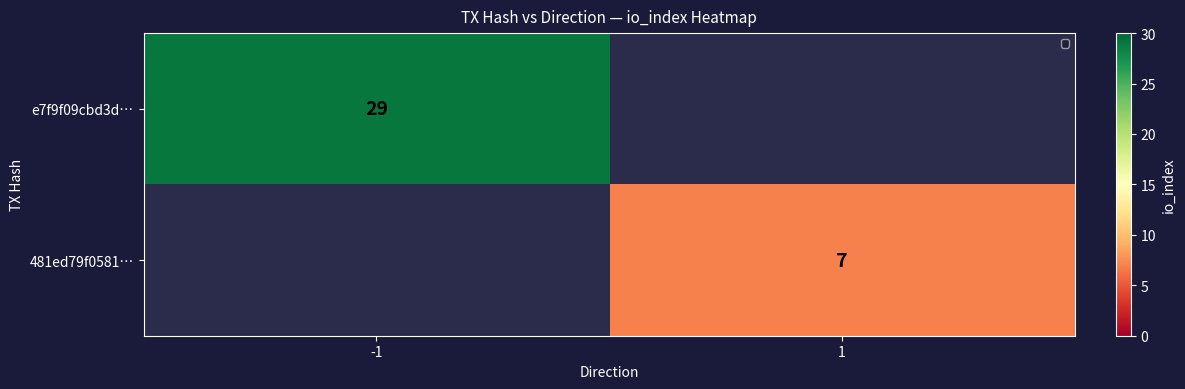

How many distinct data groups are displayed?

2